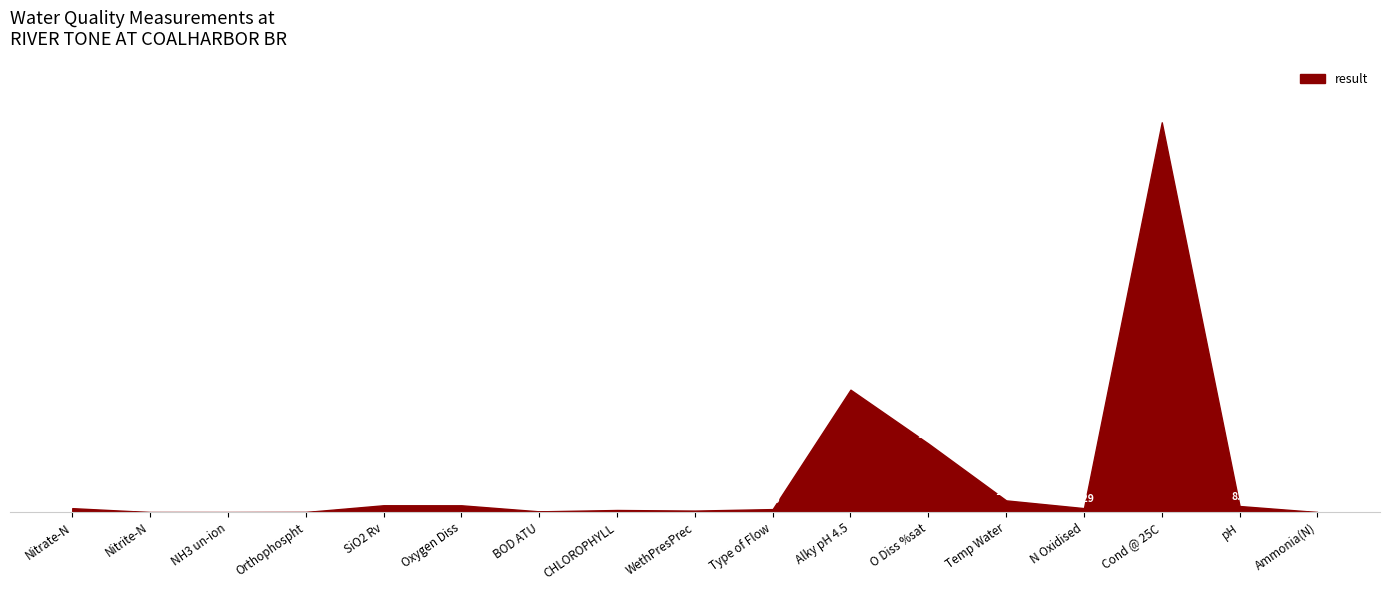

Rank the categories by value from lowest to highest.

NH3 un-ion, Nitrite-N, Ammonia(N), Orthophospht, BOD ATU, WethPresPrec, CHLOROPHYLL, Type of Flow, Nitrate-N, N Oxidised, pH, Oxygen Diss, SiO2 Rv, Temp Water, O Diss %sat, Alky pH 4.5, Cond @ 25C